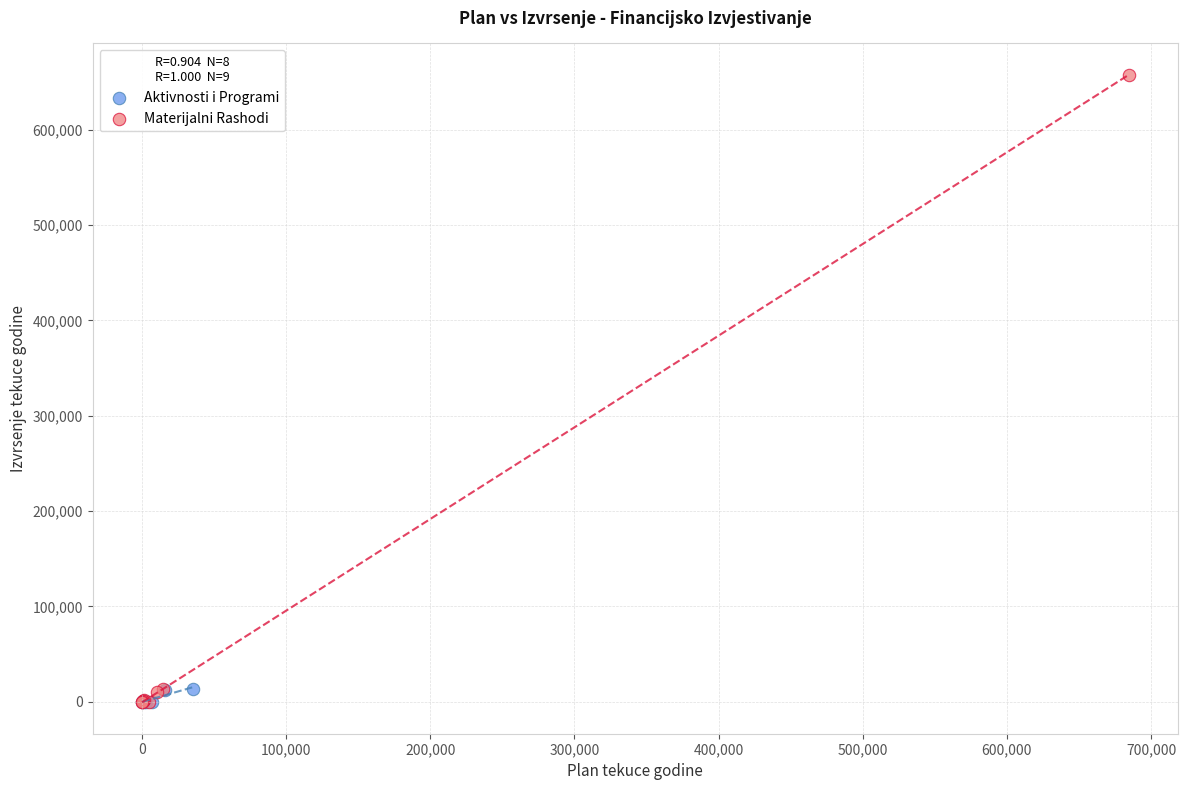

Which series has the widest spread of Y values?

Materijalni Rashodi